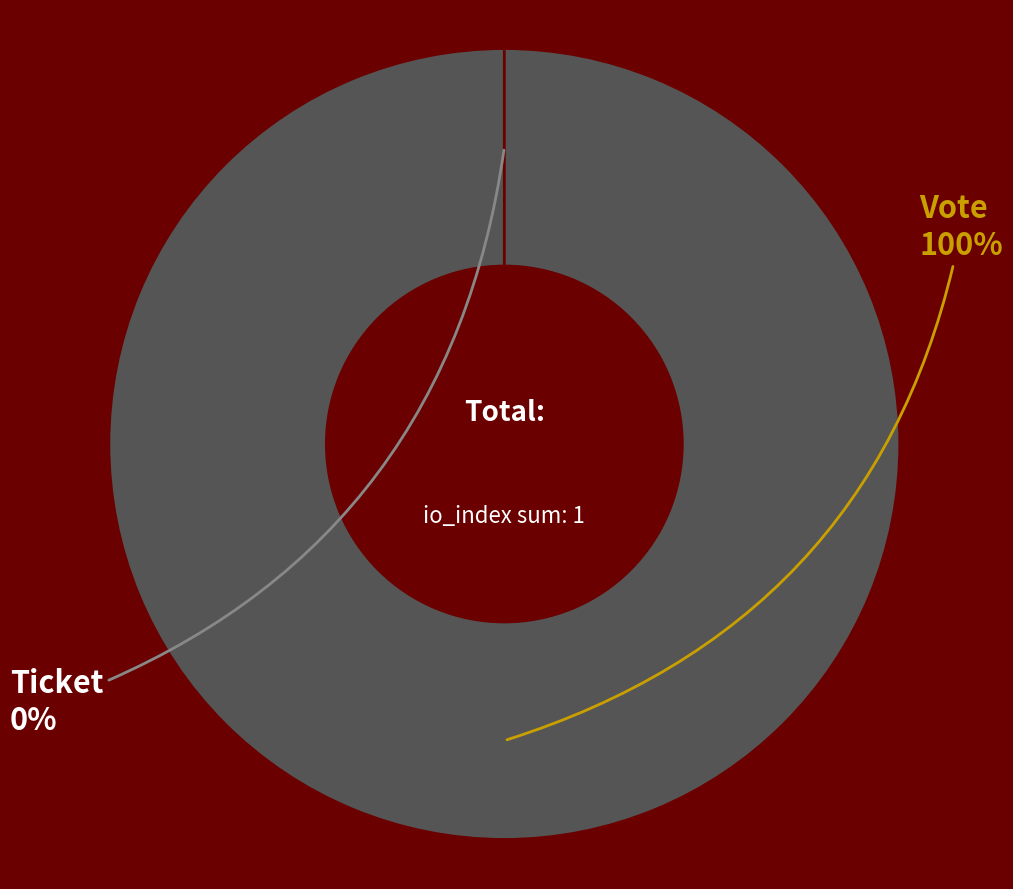

What is the largest slice in the pie chart?

Vote